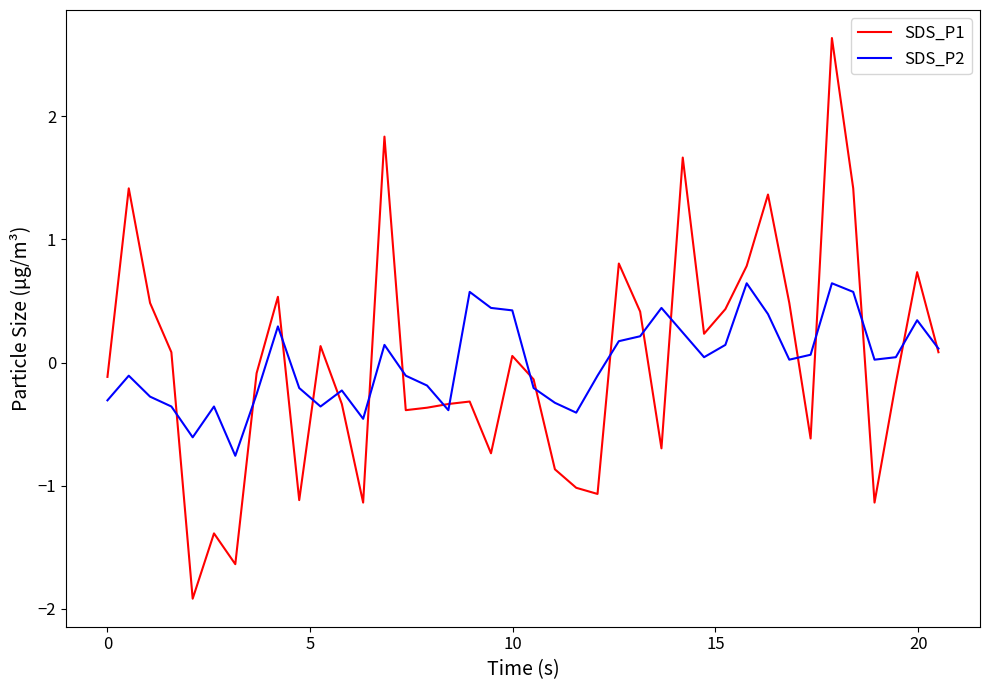

What is the lowest value of the SDS_P2 series?

-0.8